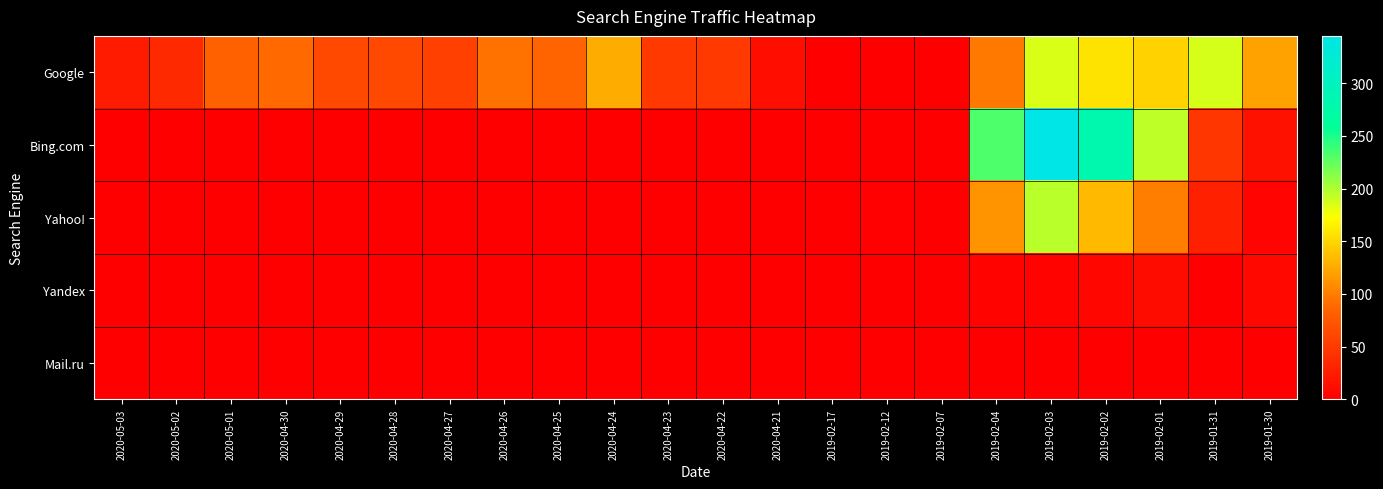

Reading left to right, what are all the values shown in this chart?

Google: 2020-05-03=23	2020-05-02=36	2020-05-01=83	2020-04-30=88	2020-04-29=61	2020-04-28=62	2020-04-27=55	2020-04-26=93	2020-04-25=85	2020-04-24=126	2020-04-23=49	2020-04-22=49	2020-04-21=13	2019-02-17=0	2019-02-12=0	2019-02-07=0	2019-02-04=98	2019-02-03=185	2019-02-02=157	2019-02-01=148	2019-01-31=186	2019-01-30=121
Bing.com: 2020-05-03=0	2020-05-02=0	2020-05-01=0	2020-04-30=0	2020-04-29=0	2020-04-28=0	2020-04-27=0	2020-04-26=0	2020-04-25=0	2020-04-24=0	2020-04-23=0	2020-04-22=0	2020-04-21=0	2019-02-17=1	2019-02-12=0	2019-02-07=0	2019-02-04=233	2019-02-03=345	2019-02-02=282	2019-02-01=195	2019-01-31=47	2019-01-30=15
Yahoo!: 2020-05-03=0	2020-05-02=0	2020-05-01=0	2020-04-30=0	2020-04-29=0	2020-04-28=0	2020-04-27=0	2020-04-26=0	2020-04-25=0	2020-04-24=0	2020-04-23=0	2020-04-22=0	2020-04-21=0	2019-02-17=0	2019-02-12=2	2019-02-07=1	2019-02-04=112	2019-02-03=196	2019-02-02=134	2019-02-01=101	2019-01-31=27	2019-01-30=5
Yandex: 2020-05-03=0	2020-05-02=0	2020-05-01=0	2020-04-30=1	2020-04-29=0	2020-04-28=0	2020-04-27=0	2020-04-26=0	2020-04-25=0	2020-04-24=1	2020-04-23=0	2020-04-22=0	2020-04-21=0	2019-02-17=0	2019-02-12=0	2019-02-07=0	2019-02-04=3	2019-02-03=3	2019-02-02=6	2019-02-01=12	2019-01-31=0	2019-01-30=7
Mail.ru: 2020-05-03=0	2020-05-02=0	2020-05-01=0	2020-04-30=0	2020-04-29=0	2020-04-28=0	2020-04-27=0	2020-04-26=0	2020-04-25=0	2020-04-24=0	2020-04-23=0	2020-04-22=0	2020-04-21=0	2019-02-17=0	2019-02-12=0	2019-02-07=0	2019-02-04=1	2019-02-03=0	2019-02-02=0	2019-02-01=0	2019-01-31=0	2019-01-30=0